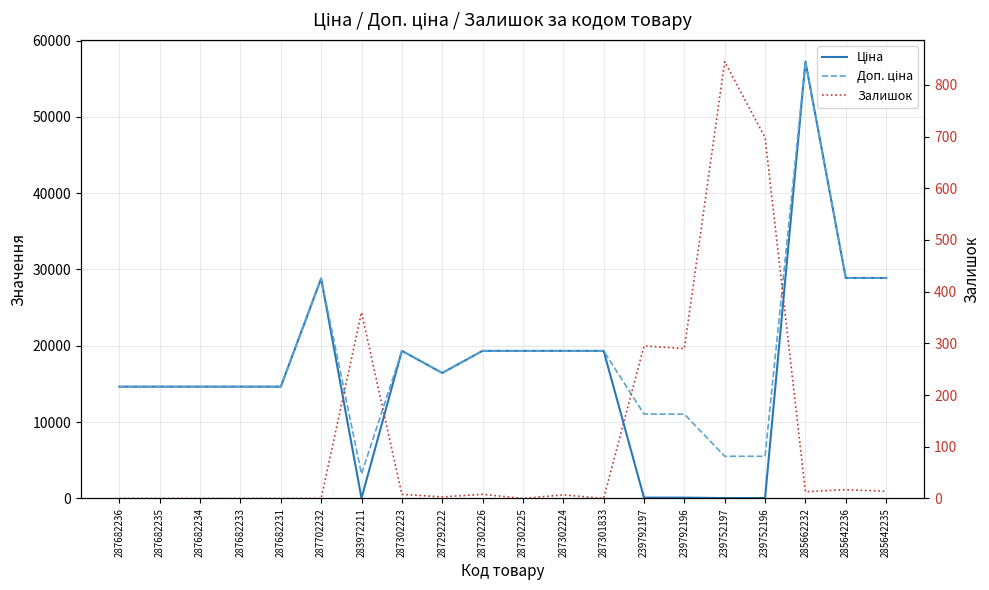

Which label corresponds to the largest value in the chart?

285662232